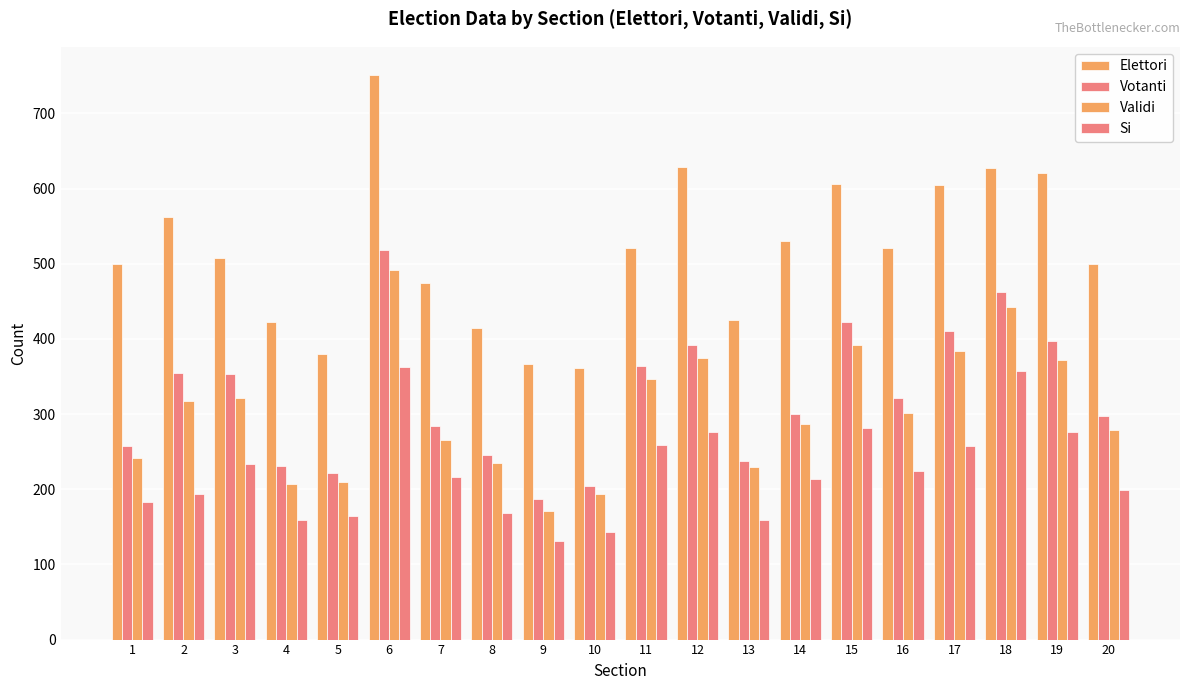

List the series in order of their peak value, highest first.

Elettori, Votanti, Validi, Si